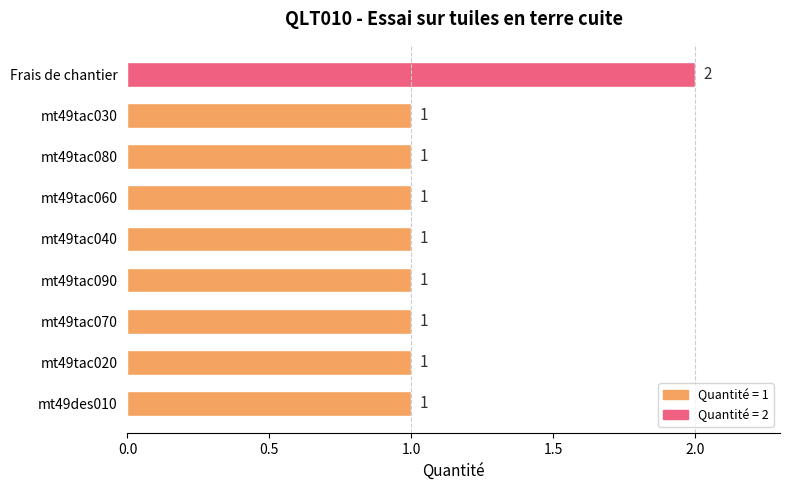

True or false: the data shows 1 at mt49des010.

True